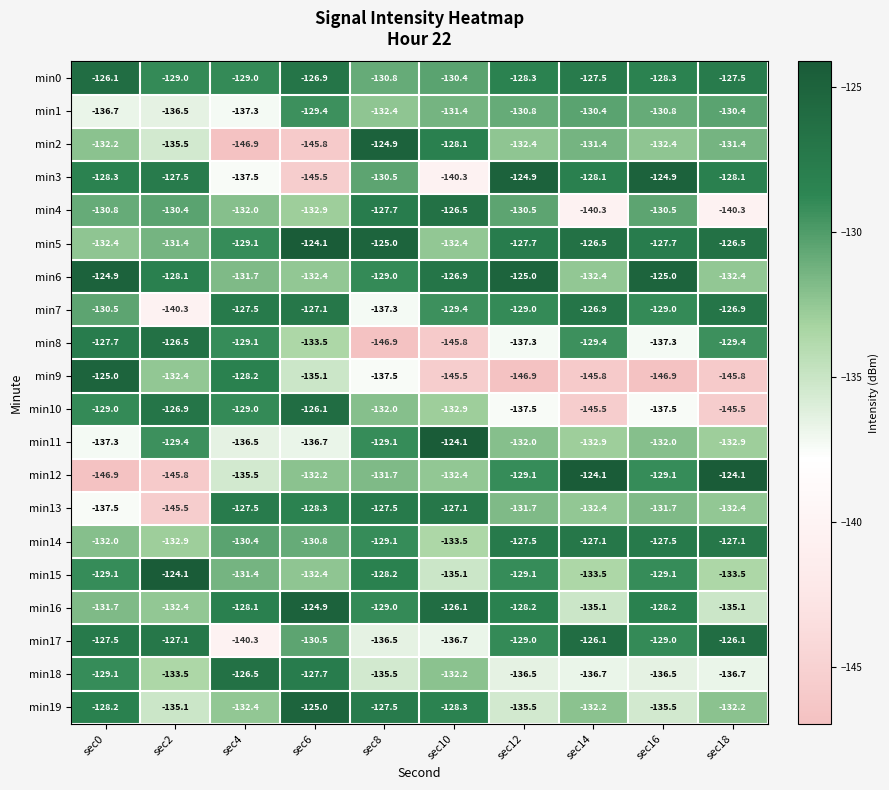

What is the maximum value shown in the chart?

-124.1